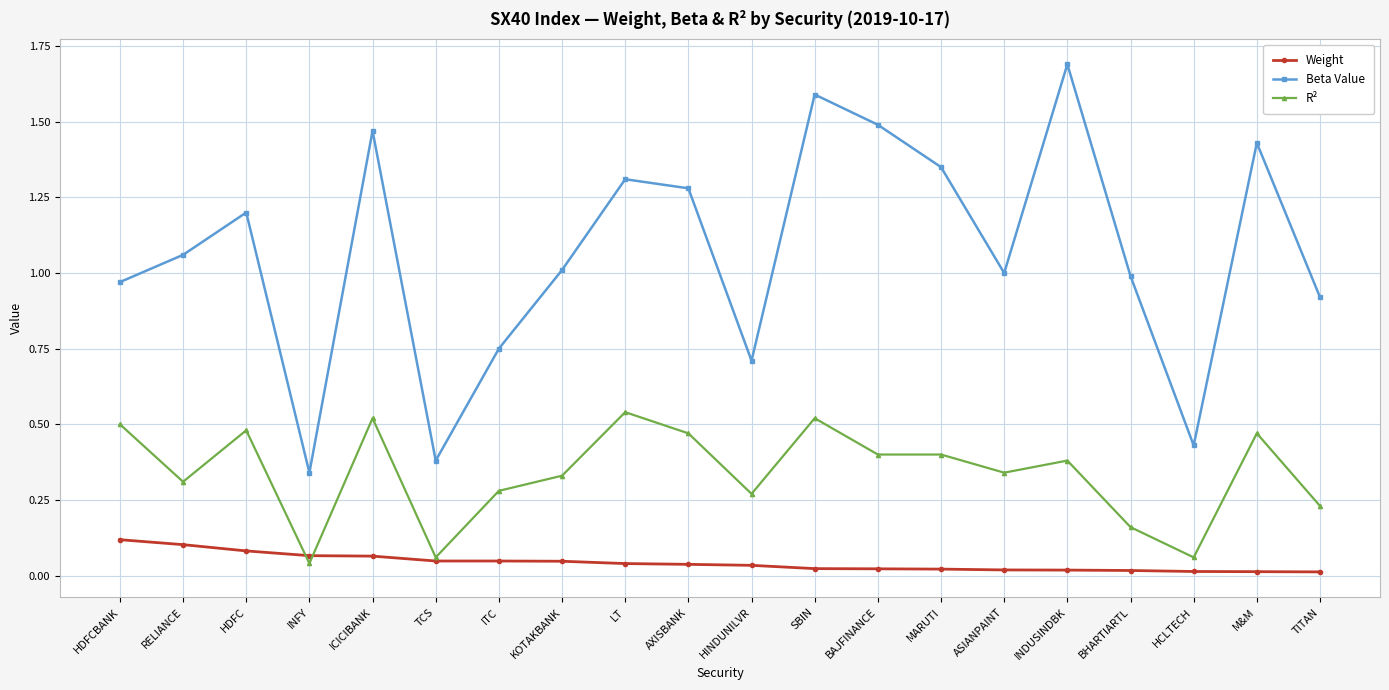

What is the label of the 18th point from the right?

HDFC